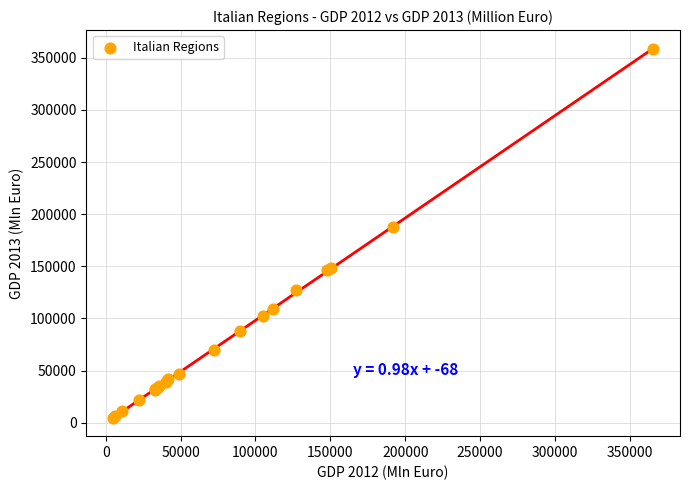

What Y value in the scatter plot is closest to 181489?

187537.9